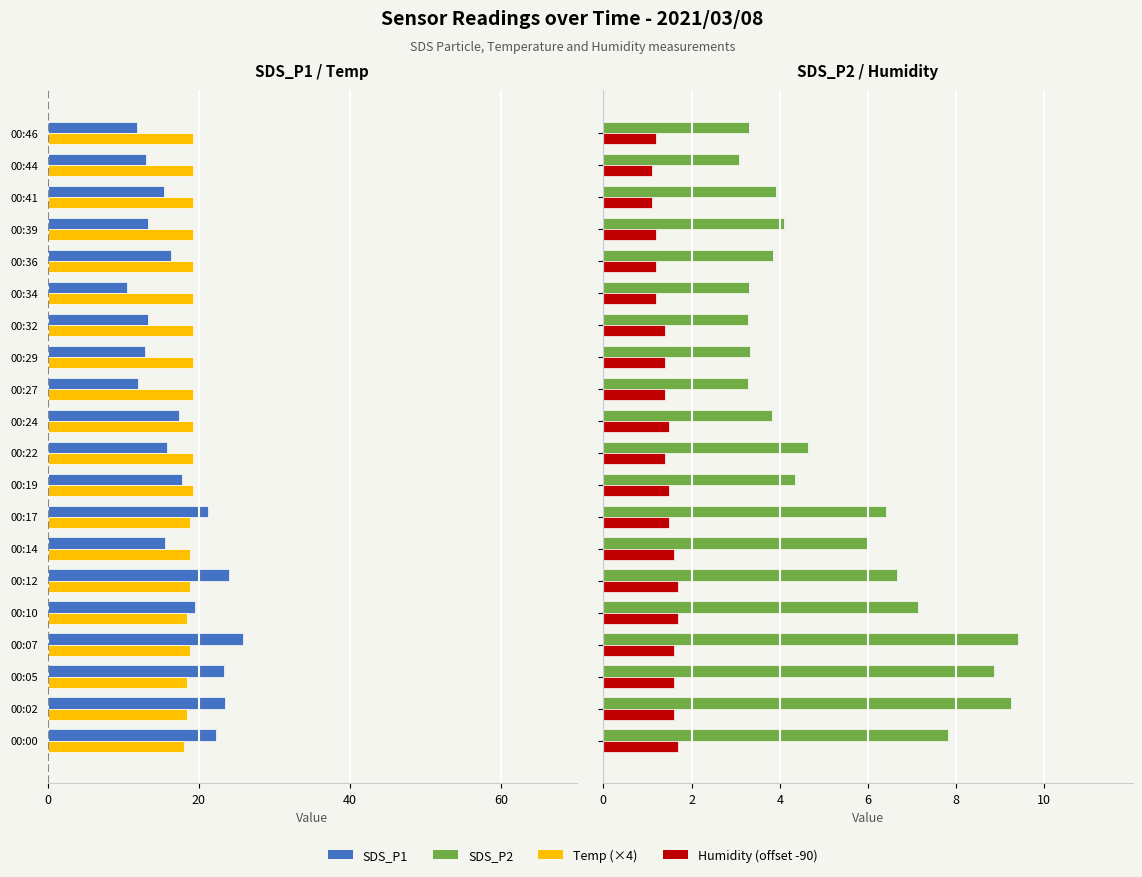

Which series changed the most between 00:10 and 00:34?

SDS_P1